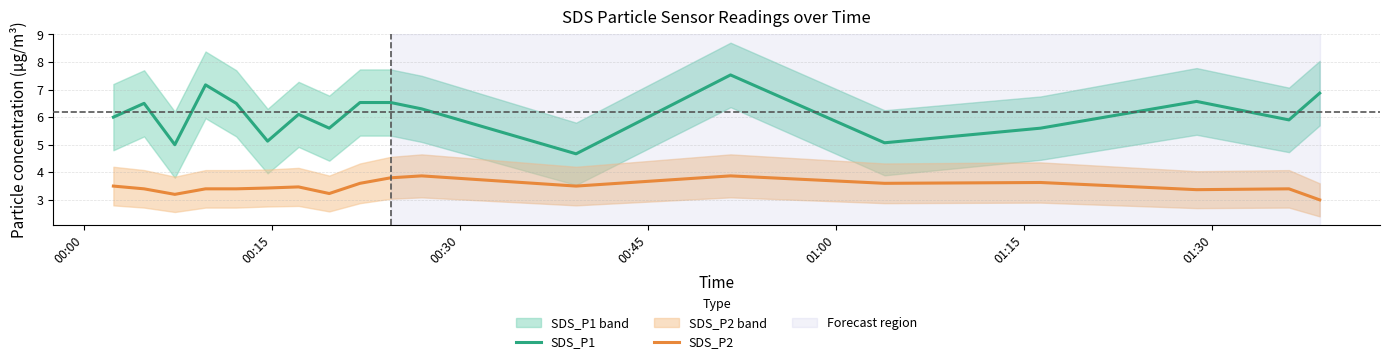

True or false: SDS_P2 and SDS_P1 cross at least once.

False